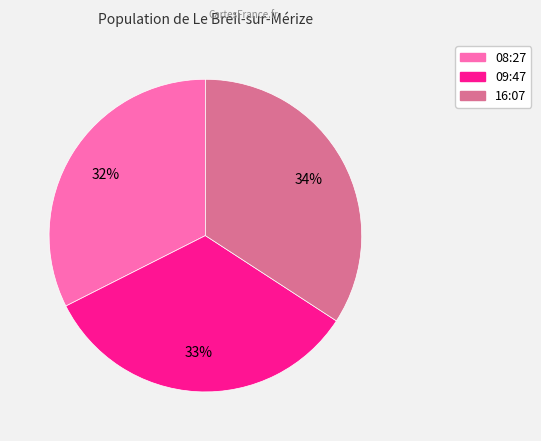

To the nearest percent, what is the difference between the largest and smallest slice percentages?

2%